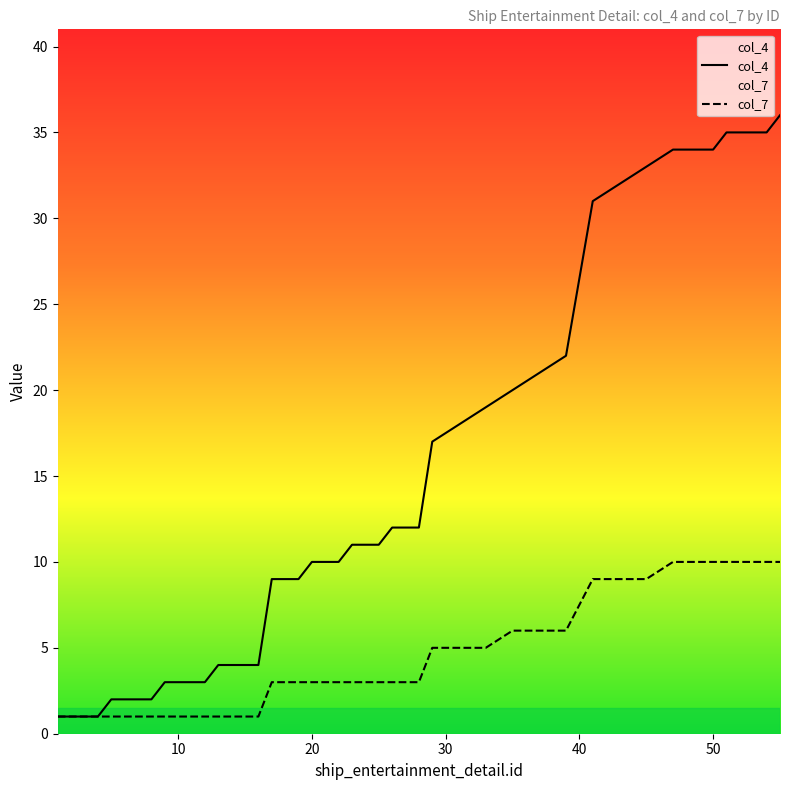

Which series has the largest range (max minus min)?

col_4